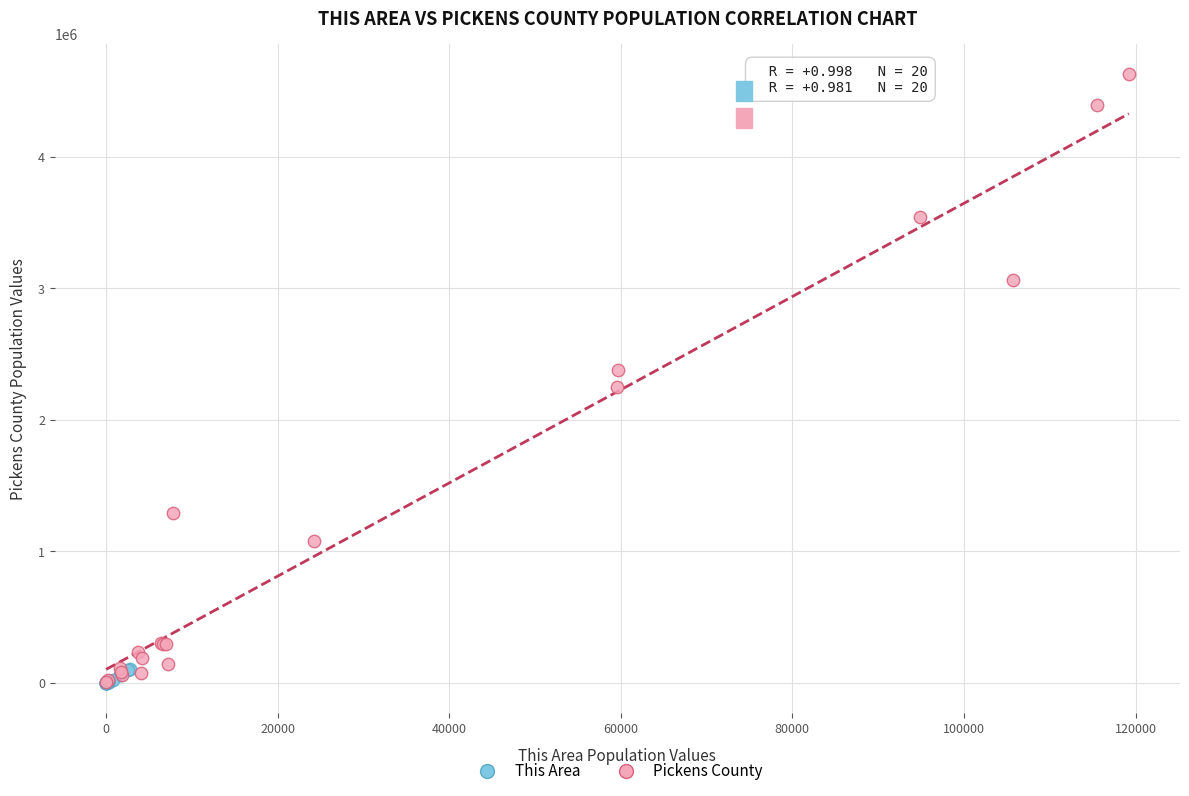

Which series reaches the maximum Y coordinate?

Pickens County